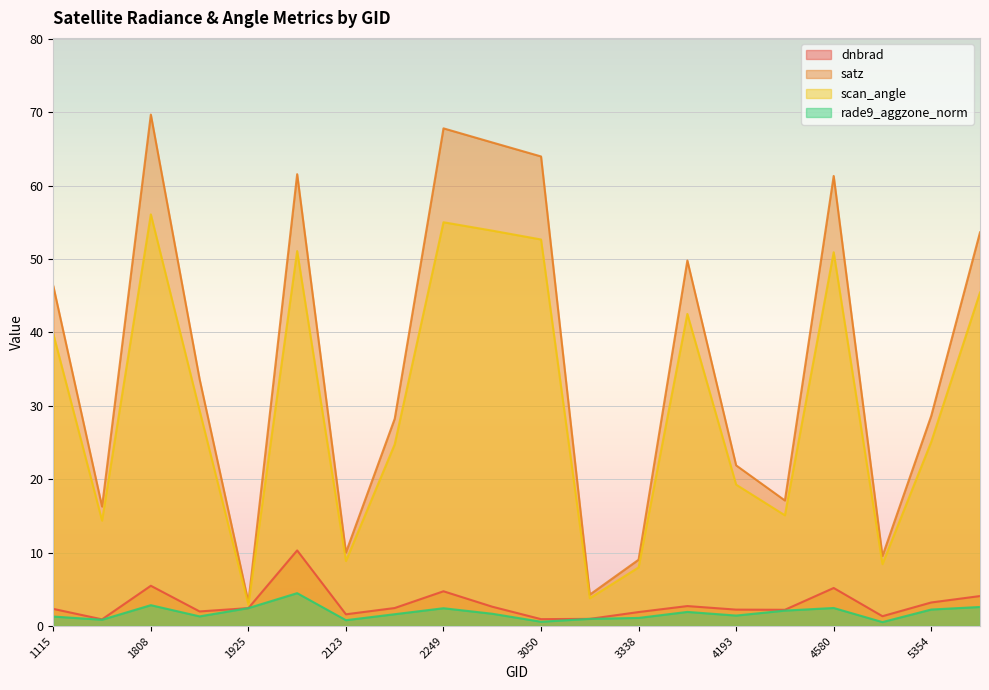

Reading left to right, transcribe all the data shown in this chart.

dnbrad: 1115=2.3	1709=0.9	1808=5.5	1889=2.0	1925=2.4	2051=10.3	2123=1.6	2177=2.4	2249=4.7	2267=2.6	3050=0.9	3185=1.0	3338=1.9	4157=2.7	4193=2.2	4238=2.2	4580=5.2	5318=1.3	5354=3.2	5390=4.1
satz: 1115=46.3	1709=16.3	1808=69.7	1889=33.6	1925=3.2	2051=61.6	2123=10.0	2177=28.2	2249=67.8	2267=65.9	3050=64.0	3185=4.3	3338=9.0	4157=49.8	4193=21.9	4238=17.1	4580=61.3	5318=9.5	5354=28.6	5390=53.6
scan_angle: 1115=39.8	1709=14.4	1808=56.1	1889=29.3	1925=2.9	2051=51.1	2123=8.8	2177=24.7	2249=55.0	2267=53.9	3050=52.7	3185=3.8	3338=8.0	4157=42.5	4193=19.3	4238=15.1	4580=50.9	5318=8.4	5354=25.1	5390=45.4
rade9_aggzone_norm: 1115=1.3	1709=0.8	1808=2.8	1889=1.3	1925=2.4	2051=4.5	2123=0.8	2177=1.6	2249=2.4	2267=1.7	3050=0.6	3185=1.0	3338=1.1	4157=1.9	4193=1.4	4238=2.1	4580=2.5	5318=0.5	5354=2.2	5390=2.6